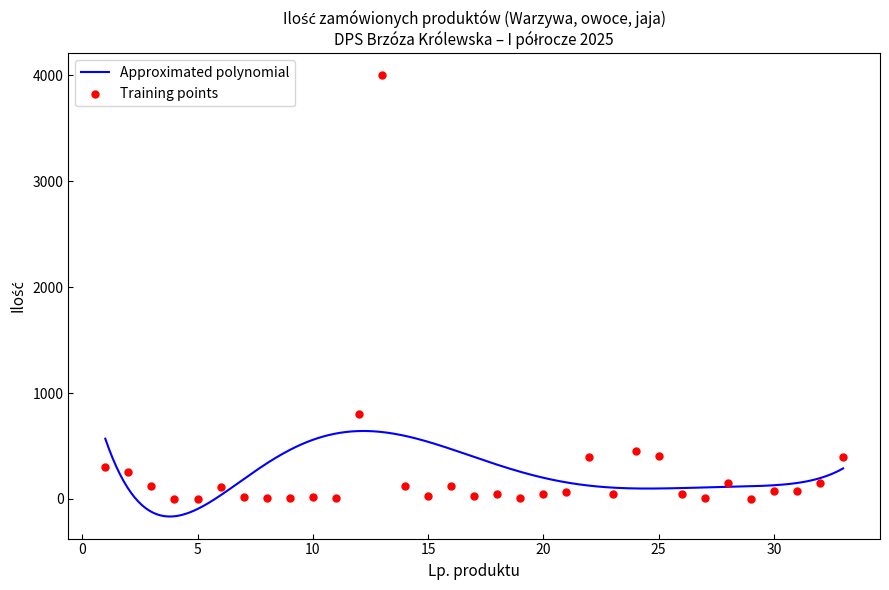

What is the minimum value for Approximated polynomial?

-165.7